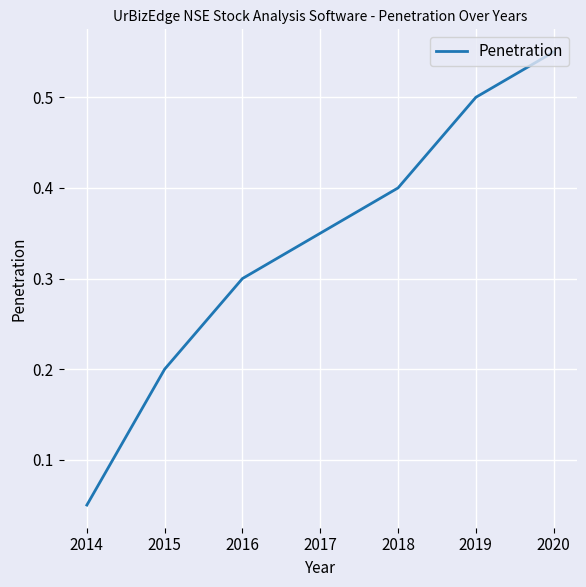

True or false: the data shows 0.3 at 2020.

False